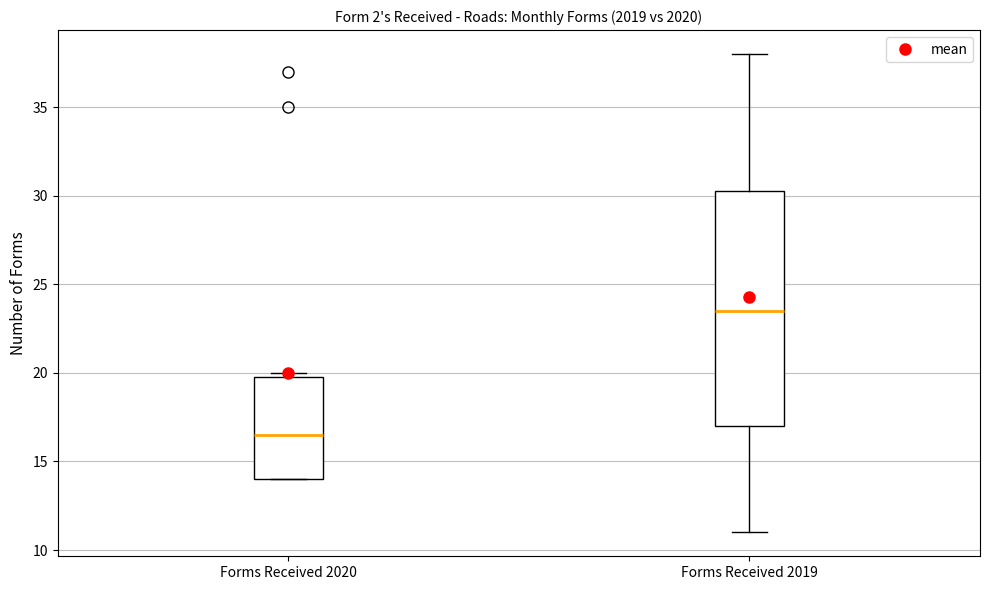

Which box has the highest median line?

Forms Received 2019